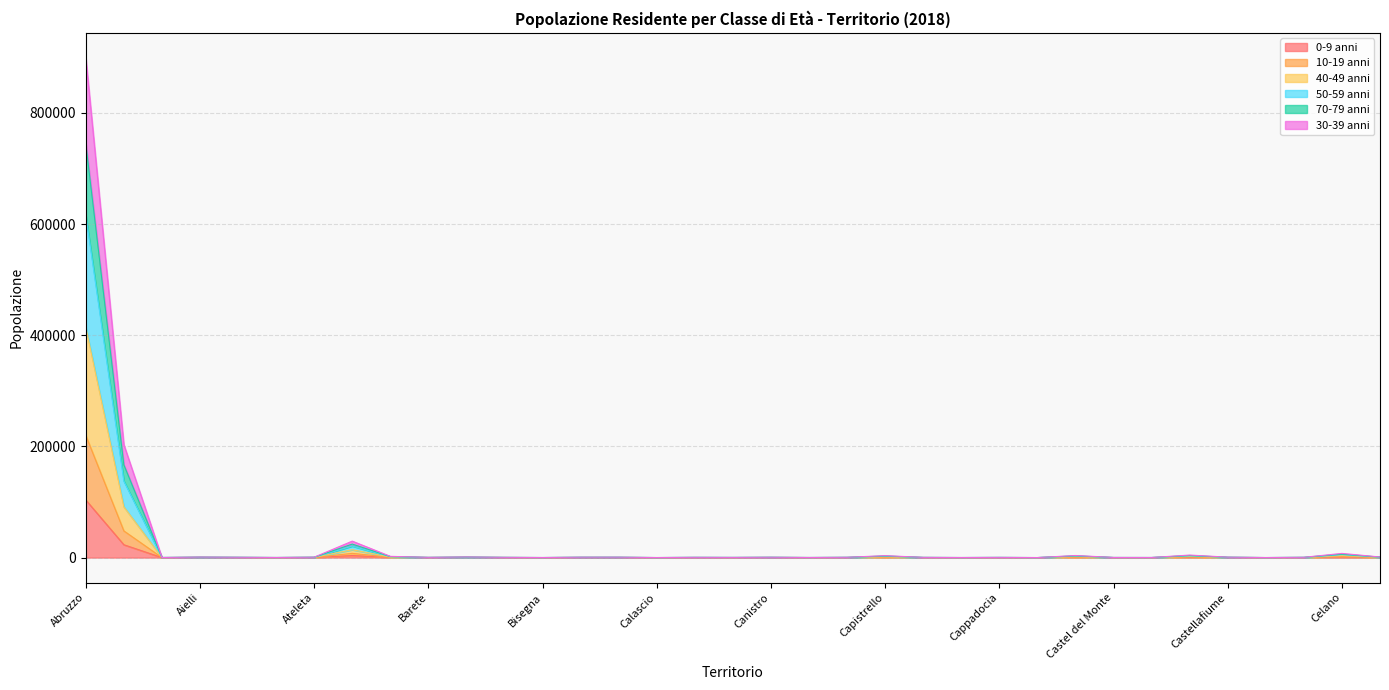

What is the difference between the 40-49 anni values at Campo di Giove and Aielli?

311